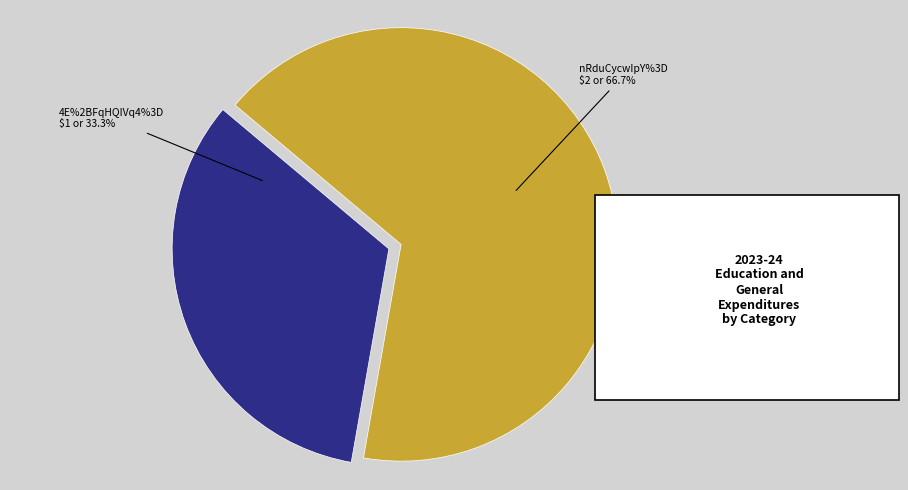

Which slice is the smallest?

4E%2BFqHQIVq4%3D